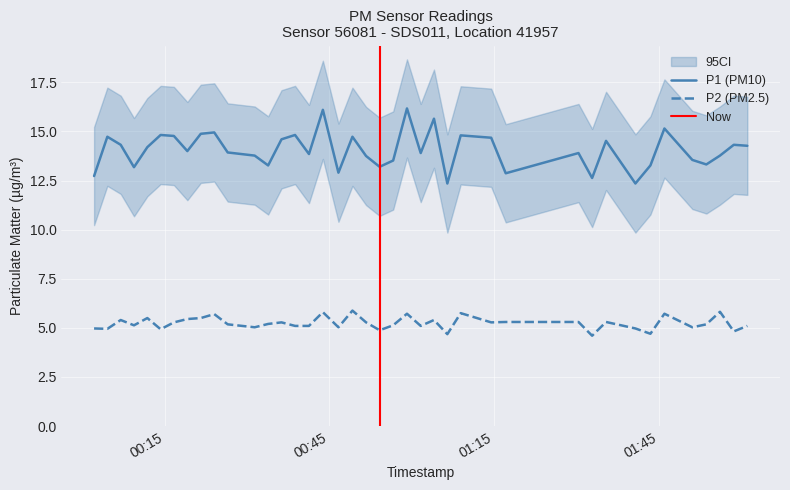

At how many categories does at least one series exceed 11?

40